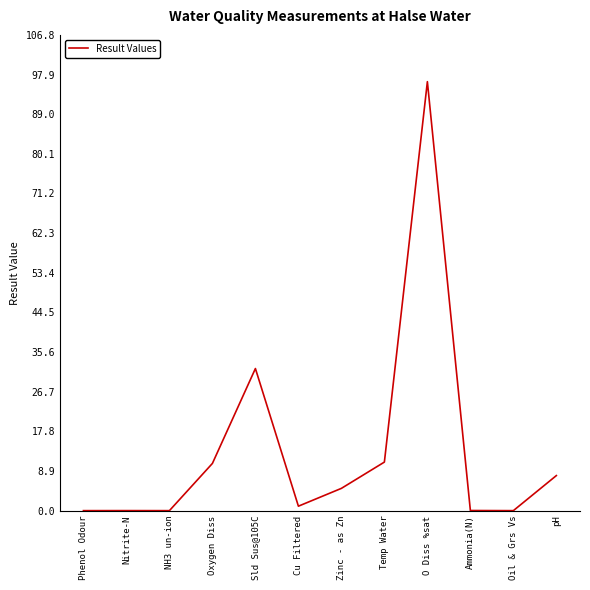

Is it true that the value at Ammonia(N) is 0.0?

True